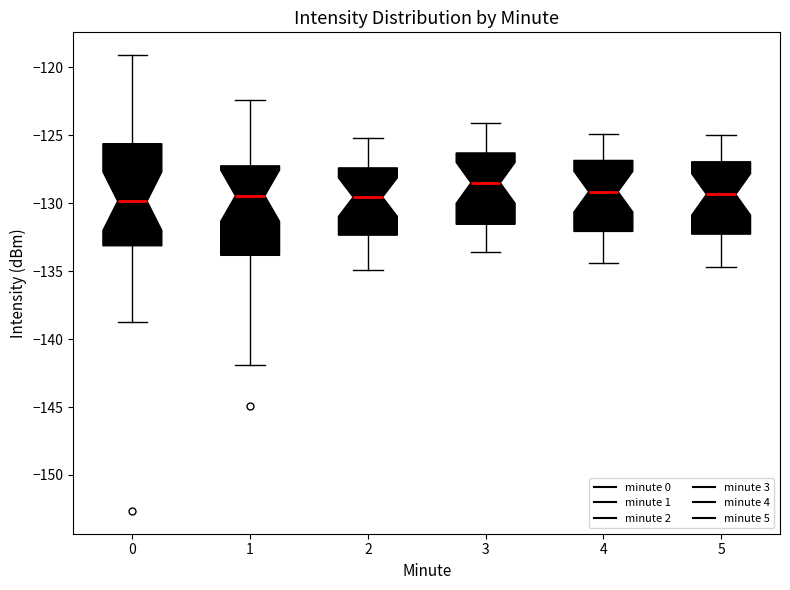

Which box is the tallest, from its lower edge to its upper edge?

0